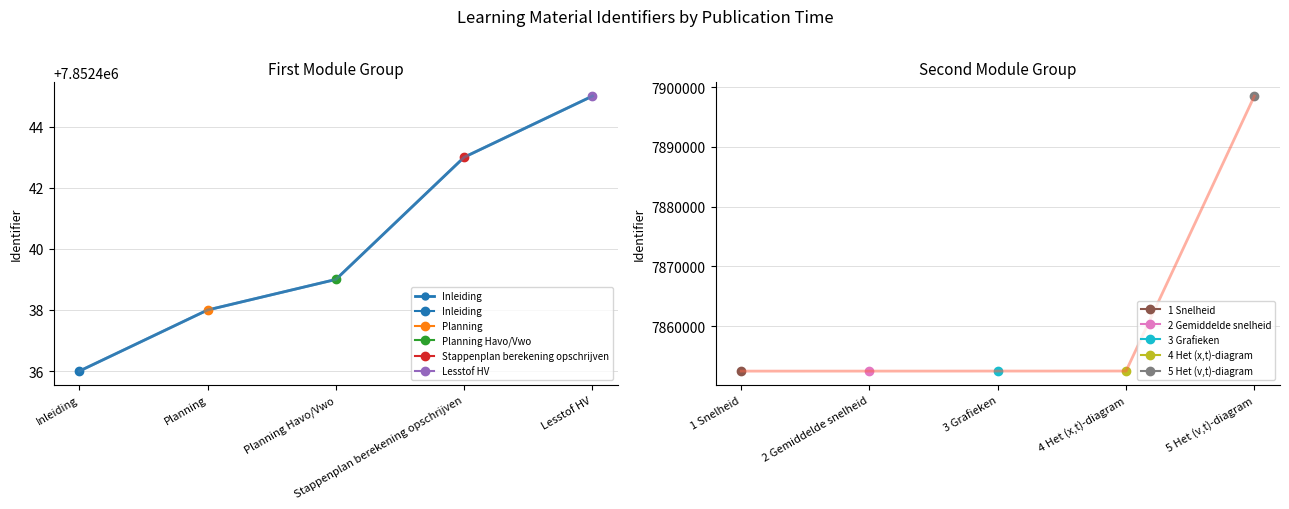

At which category does the chart reach its peak across all series?

Lesstof HV